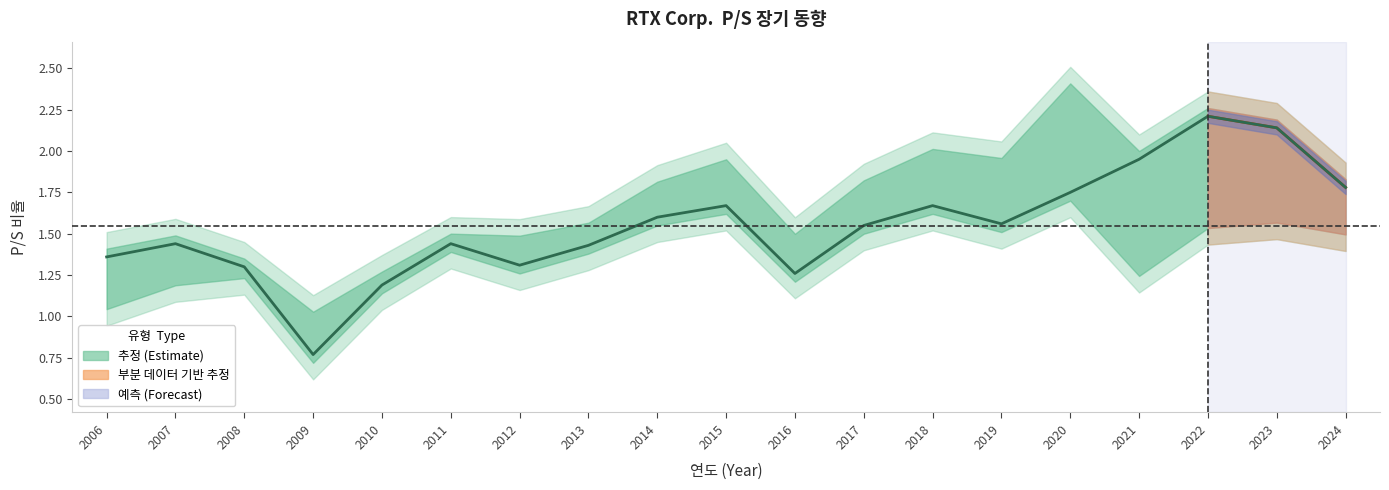

What is the difference between the values at 2006 and 2023?

0.8